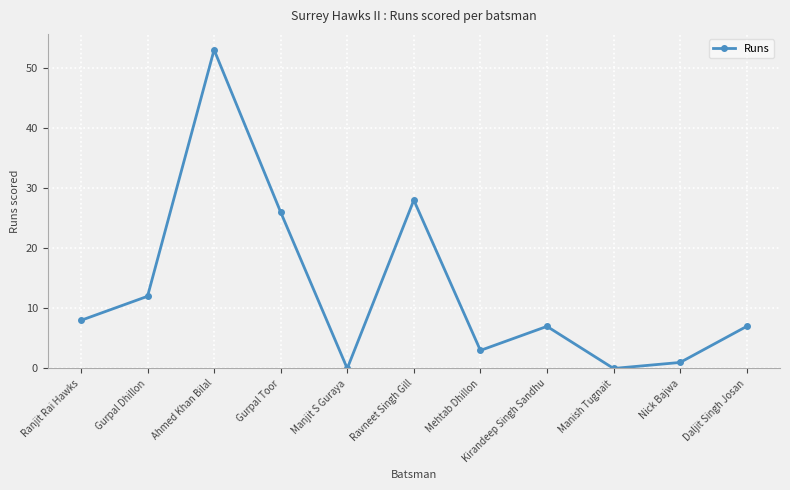

True or false: the data has more than 1 interior local peaks.

True